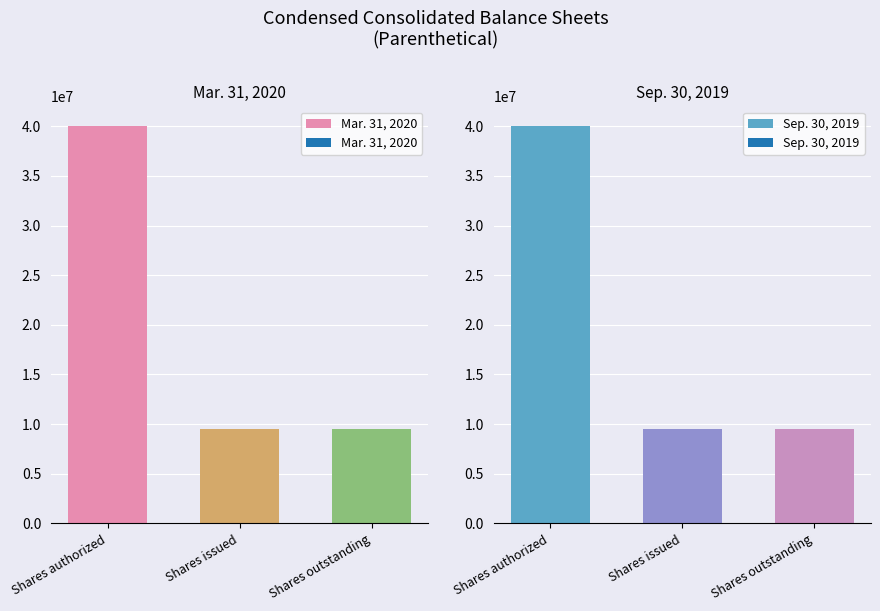

What is the maximum value for Mar. 31, 2020?

40000000